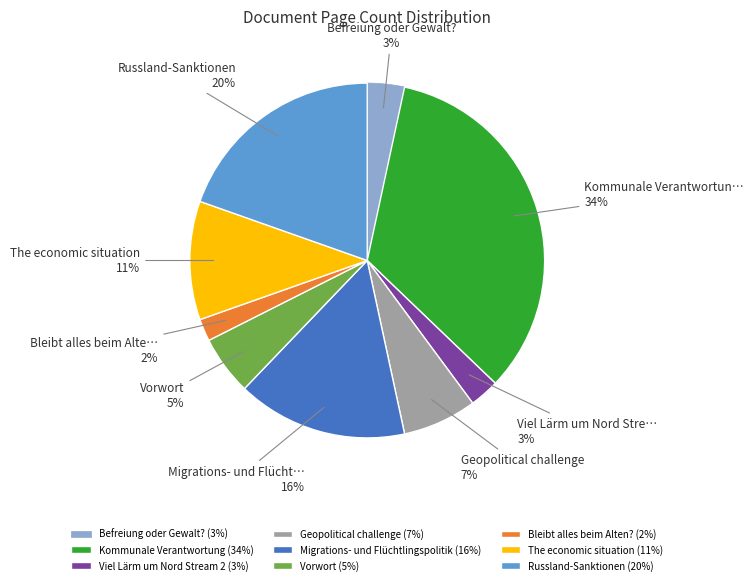

Approximately how many times larger is the value at Viel Lärm um Nord Stream 2 (3%) compared to Geopolitical challenge (7%)?

0.4